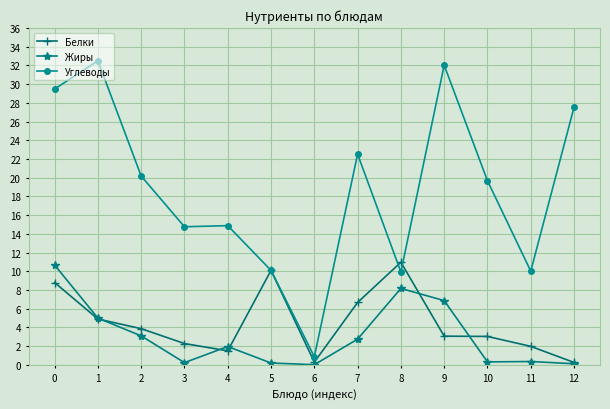

Which series changed the most between 3 and 4?

Жиры